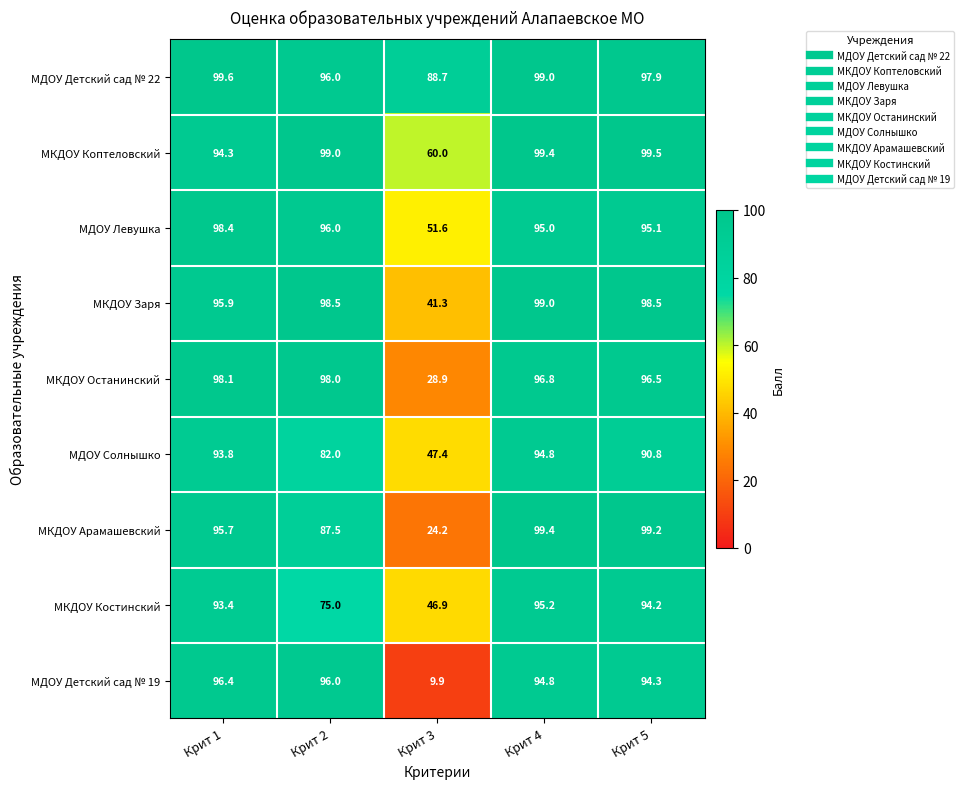

Is it true that МДОУ Солнышко equals 142.3 at Крит 1?

False